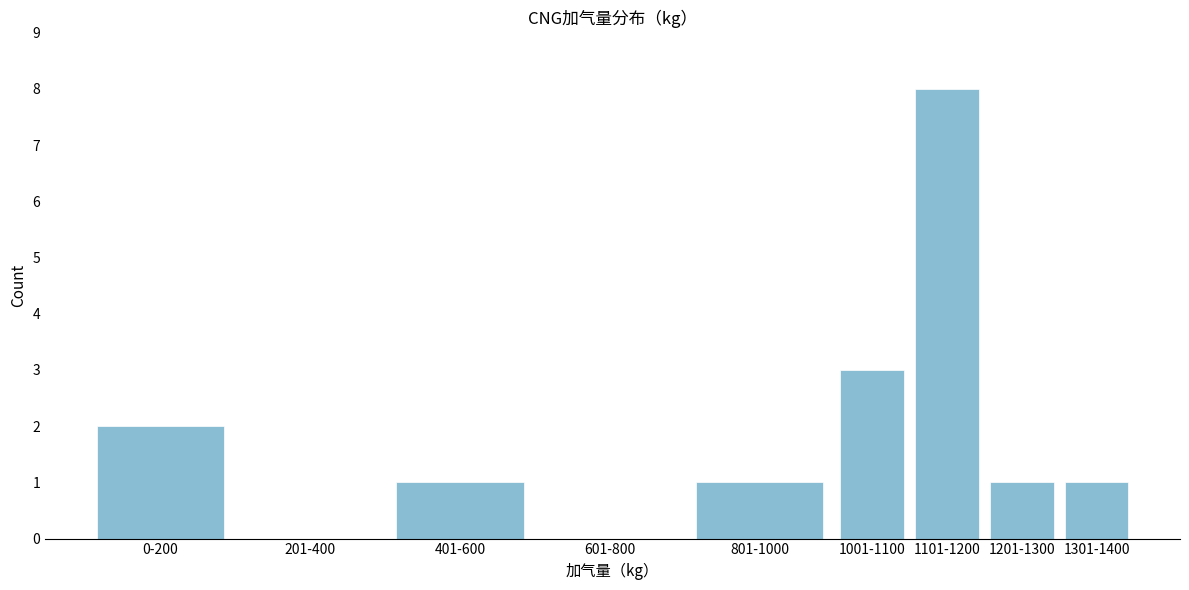

Reading left to right, extract all data points from this chart.

0-200=2	201-400=0	401-600=1	601-800=0	801-1000=1	1001-1100=3	1101-1200=8	1201-1300=1	1301-1400=1